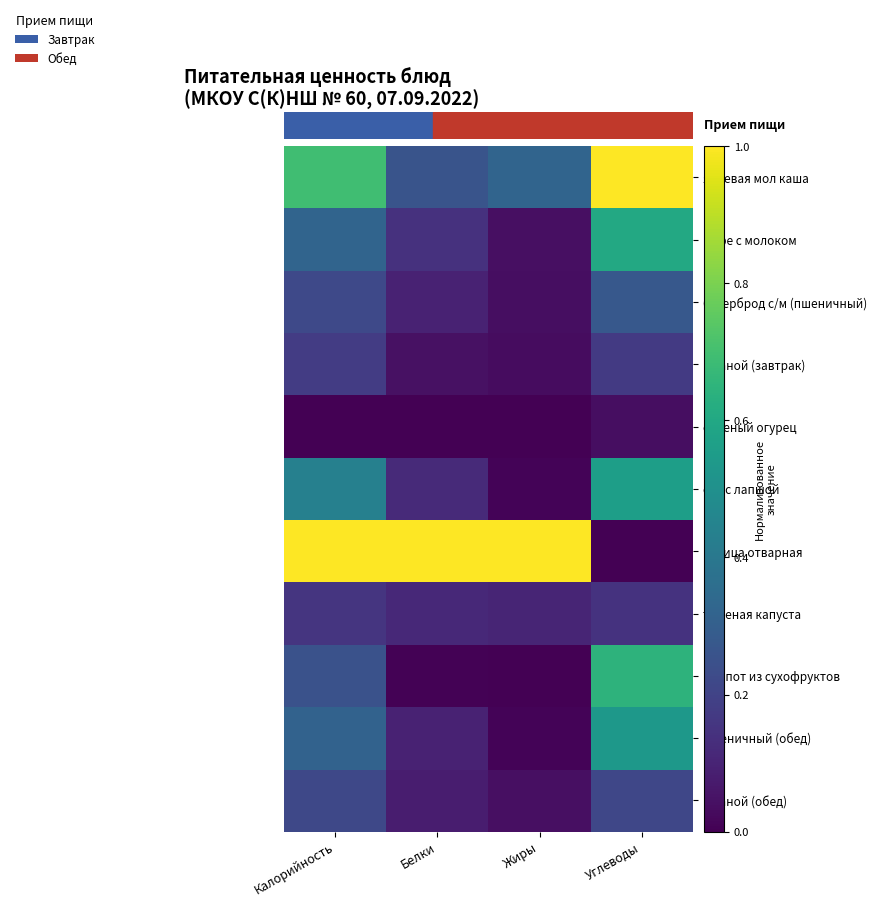

How many categories are shown in the chart?

4